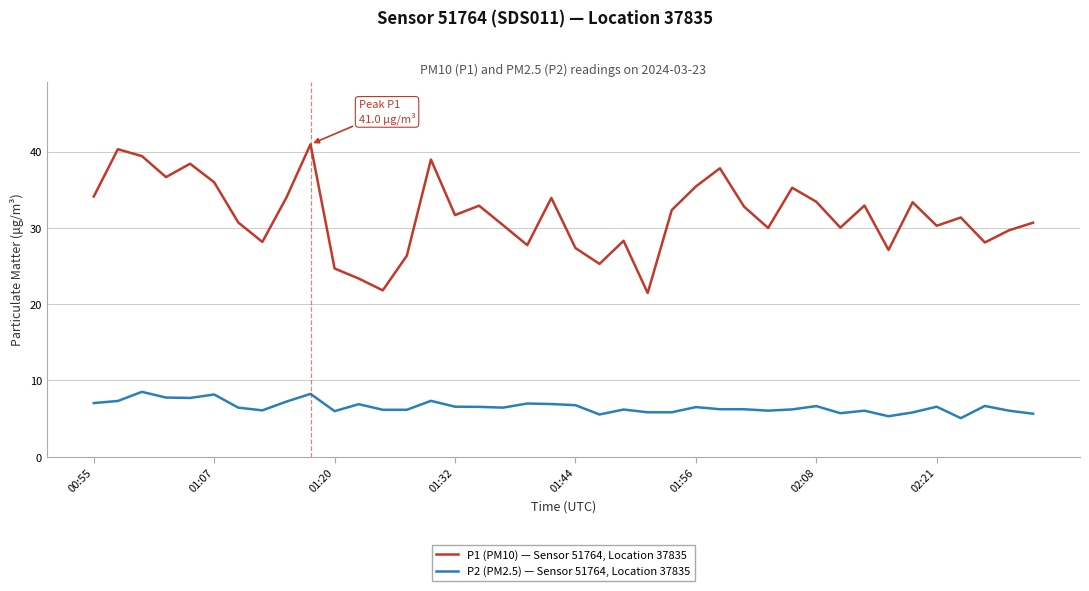

Which series has the largest range (max minus min)?

P1 (PM10) — Sensor 51764, Location 37835